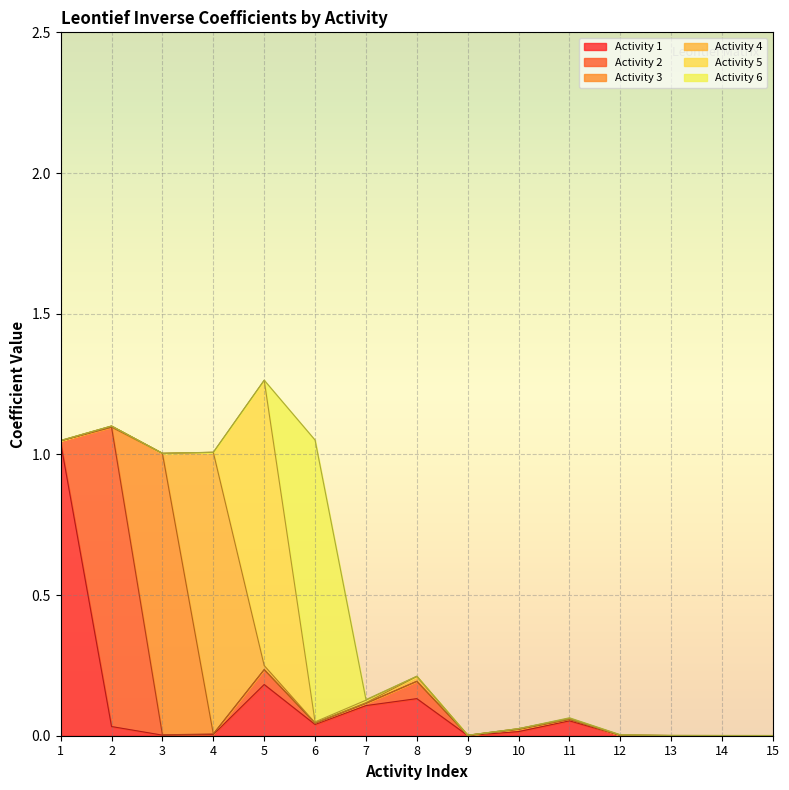

Which category has the highest value across all series?

2